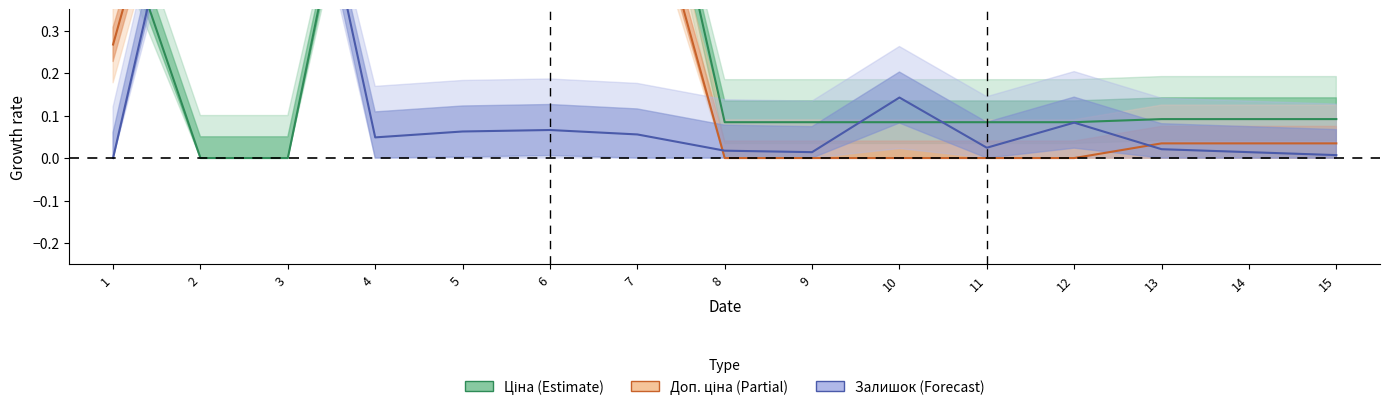

Reading left to right, what are all the values shown in this chart?

Ціна (Estimate): 1=0.6	2=0.0	3=0.0	4=1.0	5=0.8	6=0.8	7=1.0	8=0.1	9=0.1	10=0.1	11=0.1	12=0.1	13=0.1	14=0.1	15=0.1
Доп. ціна (Partial): 1=0.3	2=1.0	3=1.0	4=0.7	5=0.5	6=0.5	7=0.7	8=0.0	9=0.0	10=0.0	11=0.0	12=0.0	13=0.0	14=0.0	15=0.0
Залишок (Forecast): 1=0.0	2=0.9	3=1.0	4=0.0	5=0.1	6=0.1	7=0.1	8=0.0	9=0.0	10=0.1	11=0.0	12=0.1	13=0.0	14=0.0	15=0.0